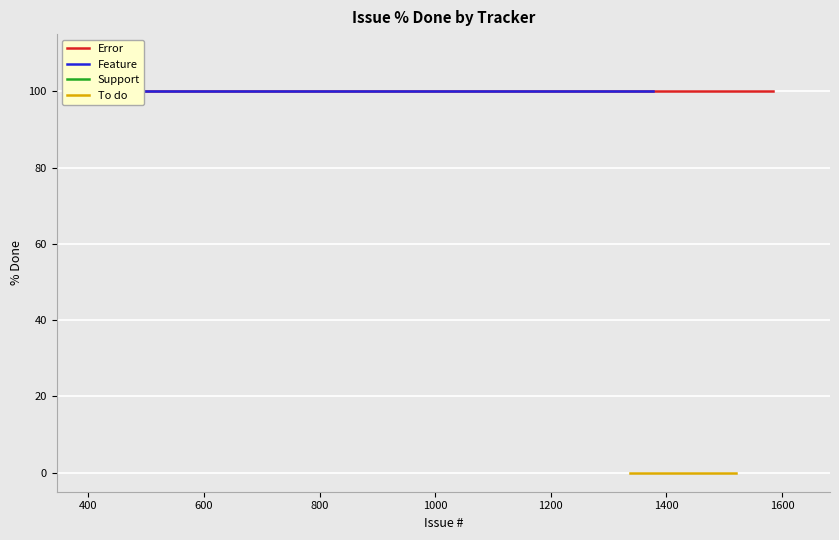

What are all the series names shown in the legend?

Error, Feature, Support, To do